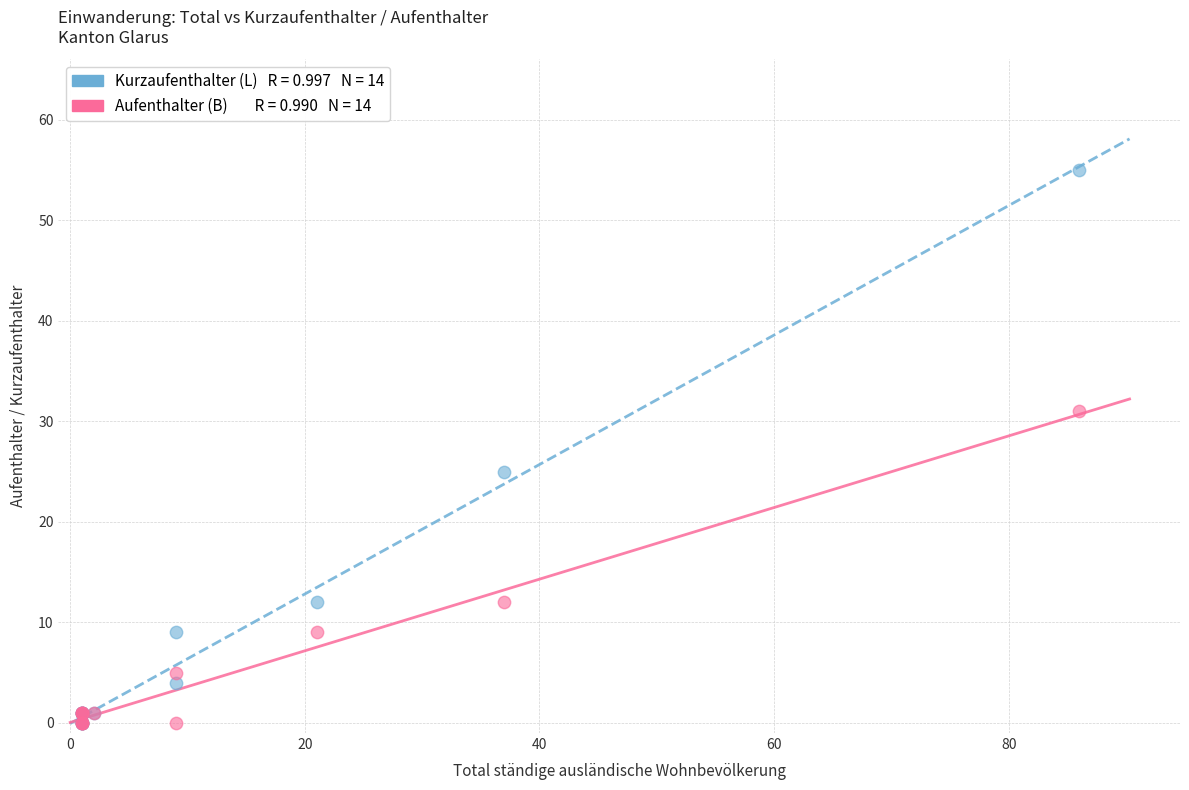

Across all series, what Y value is closest to 27?

25